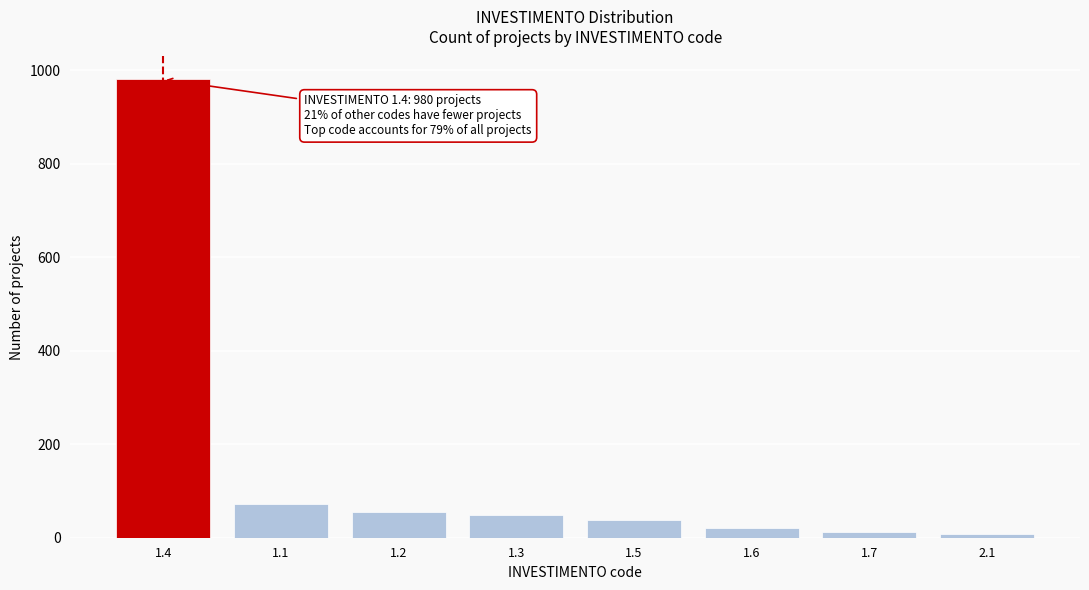

What is the maximum value shown in the chart?

980